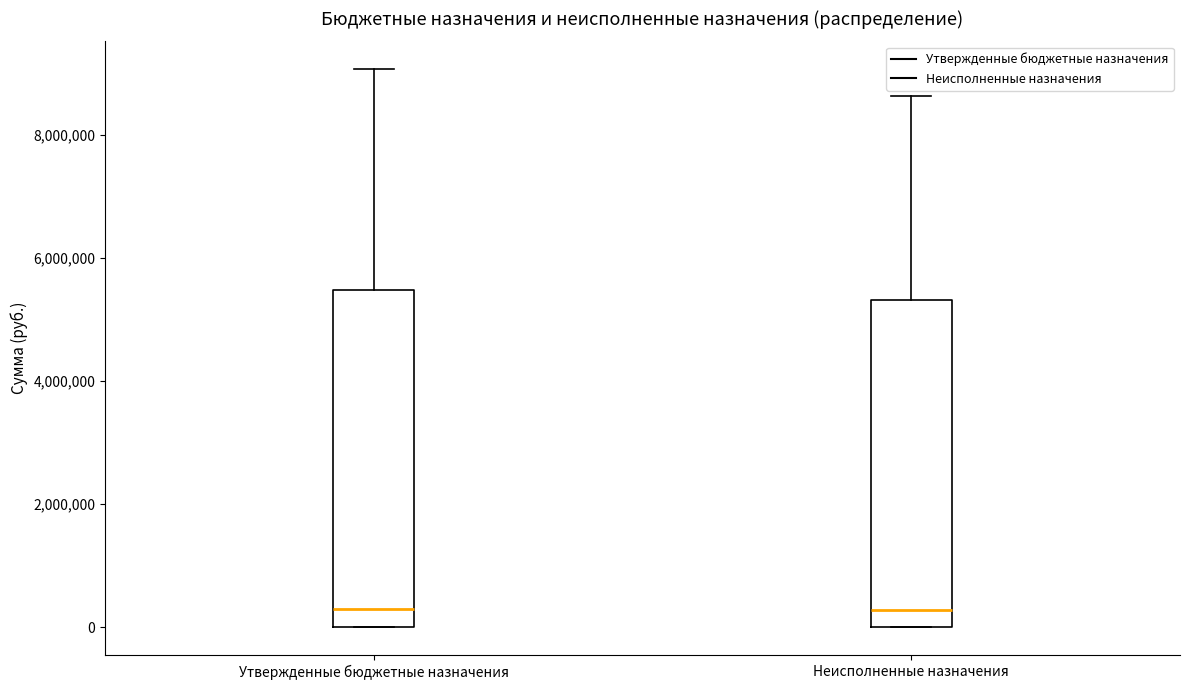

Reading left to right, read every box against the y-axis: the position of its median line, the range the box covers, and the ends of its whiskers. The values are not printed on the chart, so give them approximately, as read against the axis.

Утвержденные бюджетные назначения: median 200000, box 0 to 5400000, whiskers 0 to 9000000
Неисполненные назначения: median 200000, box 0 to 5400000, whiskers 0 to 8600000